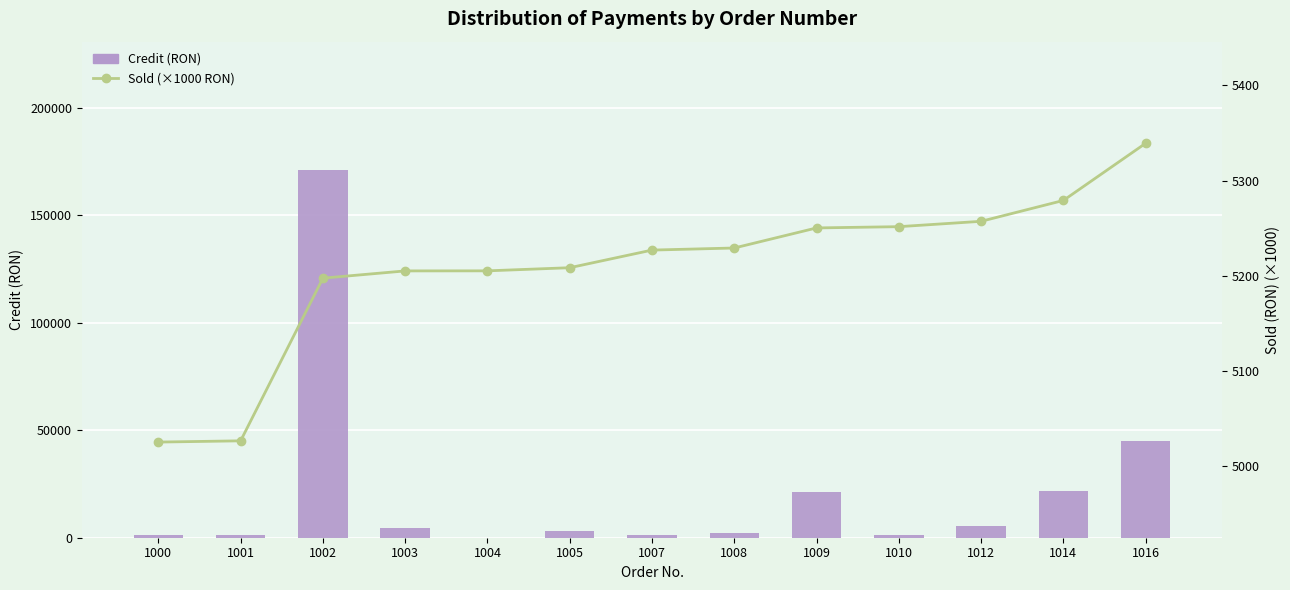

What are all the series names shown in the legend?

Credit (RON), Sold (×1000 RON)